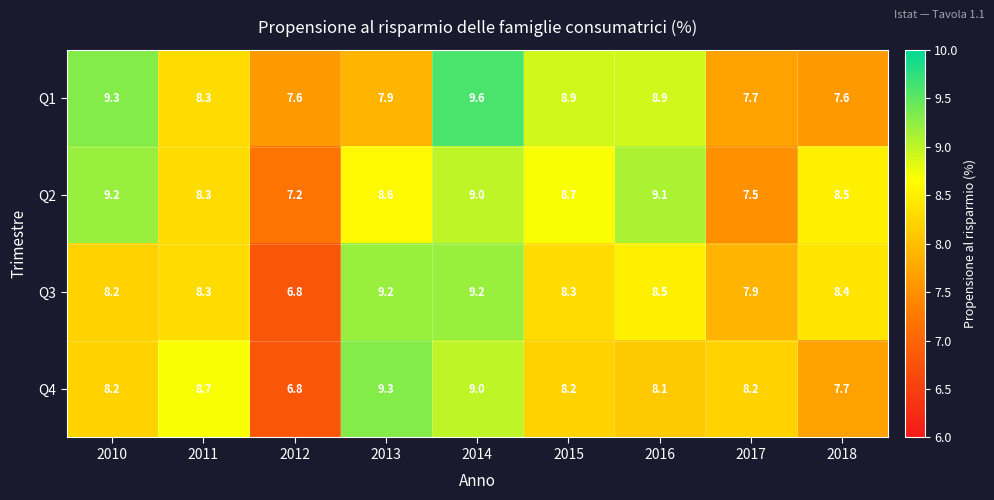

Which label corresponds to the smallest value in the chart?

2012